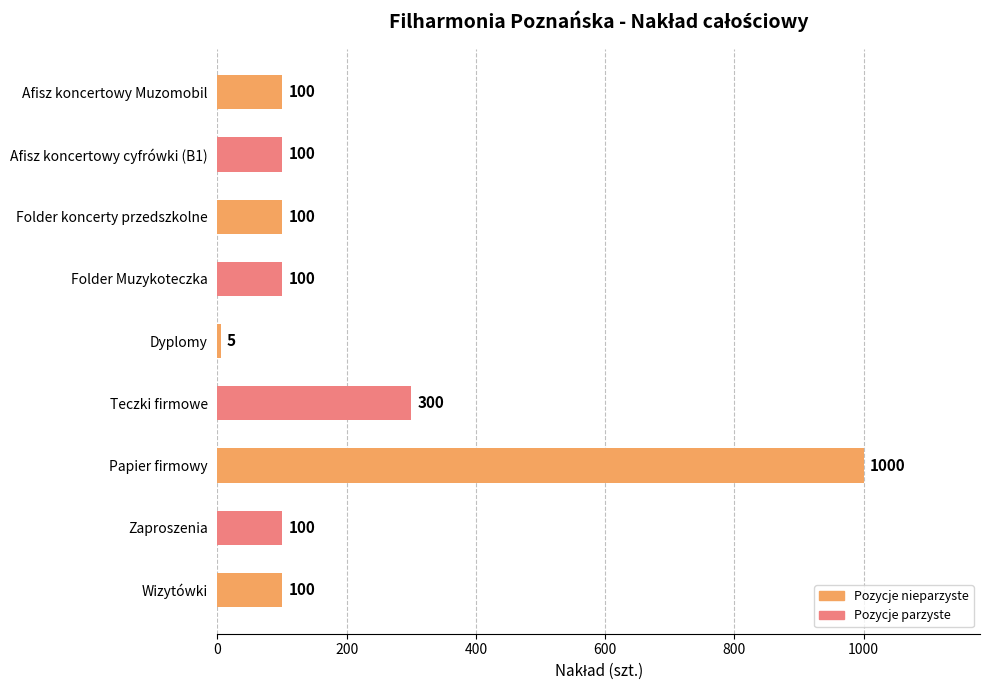

What is the change in value from Dyplomy to Wizytówki?

+95